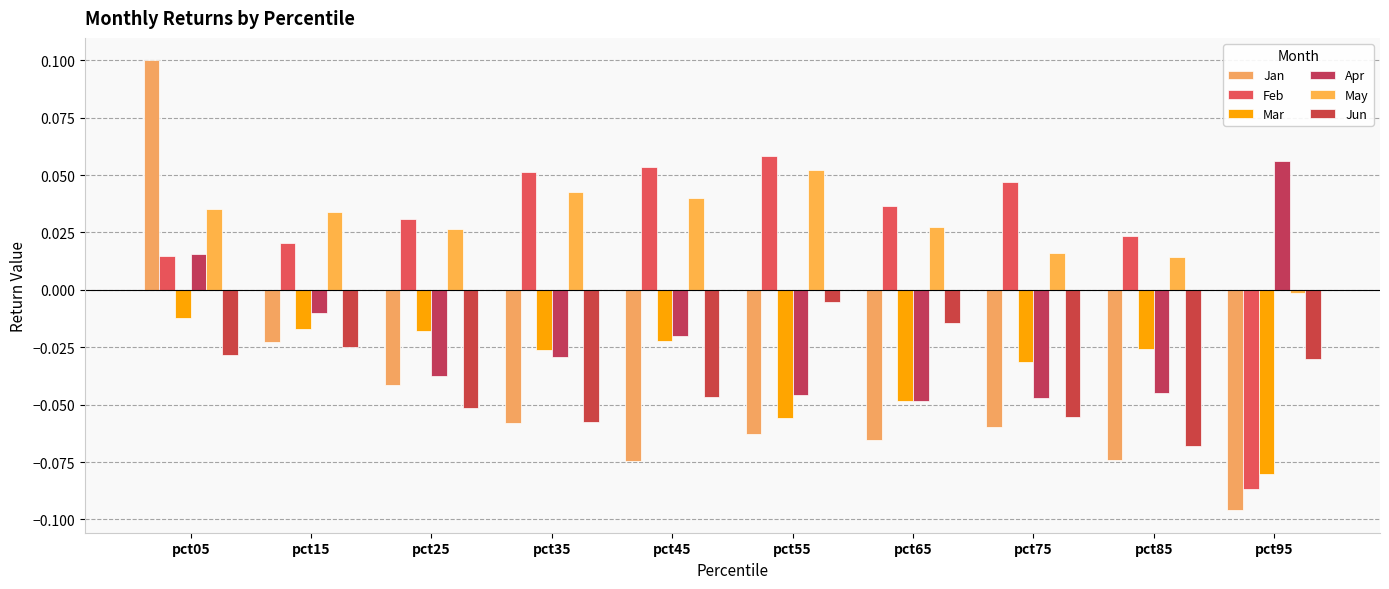

Is the value of Feb at pct85 greater than the value of Jan at pct45?

Yes